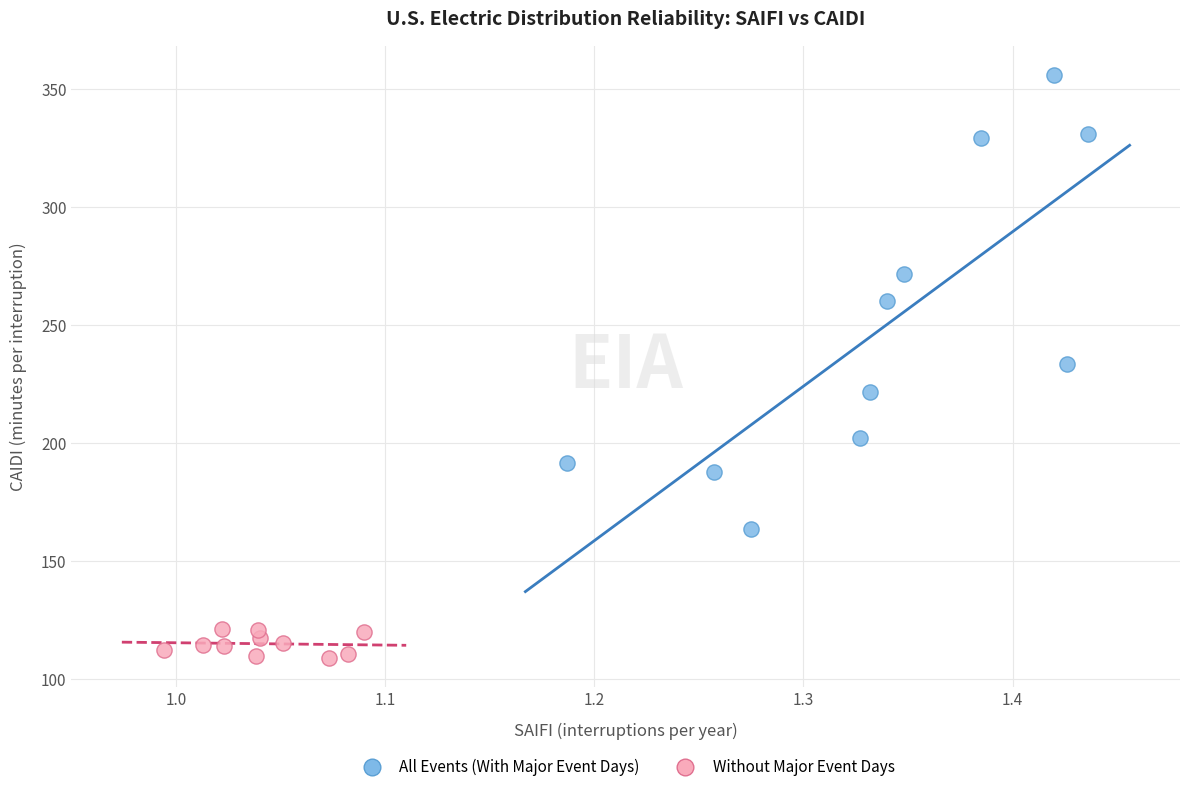

What are all the series names shown in the legend?

All Events (With Major Event Days), Without Major Event Days